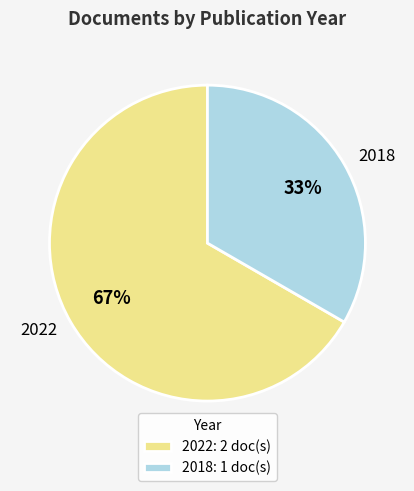

Is there any slice that represents more than half of the pie?

Yes